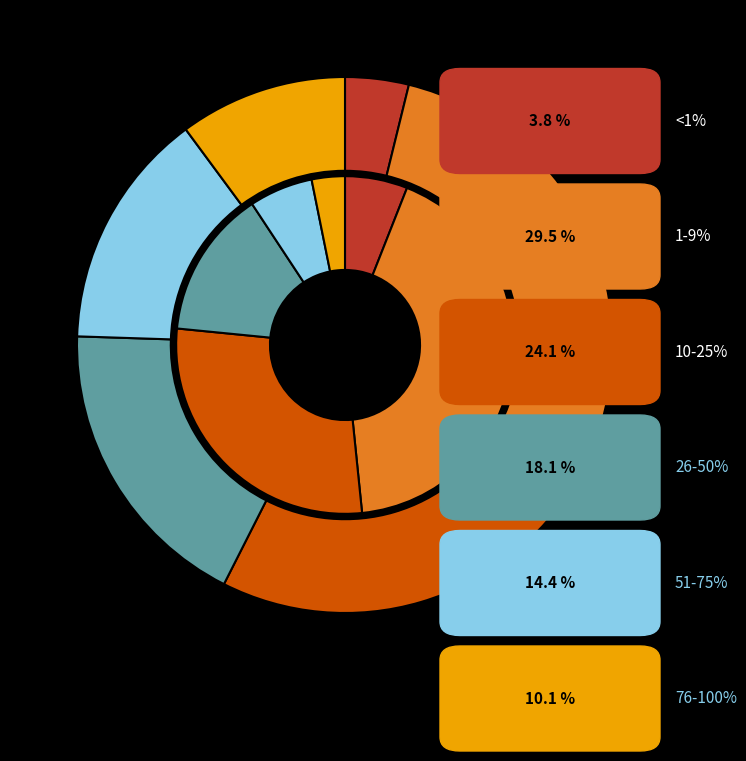

True or false: 26-50% accounts for 12% of the total.

False